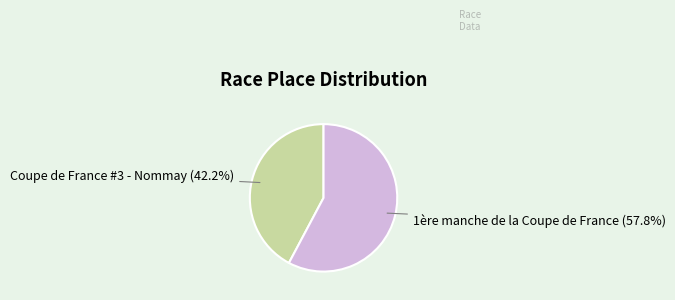

Is it true that 1ère manche de la Coupe de France is 58% of the pie?

True